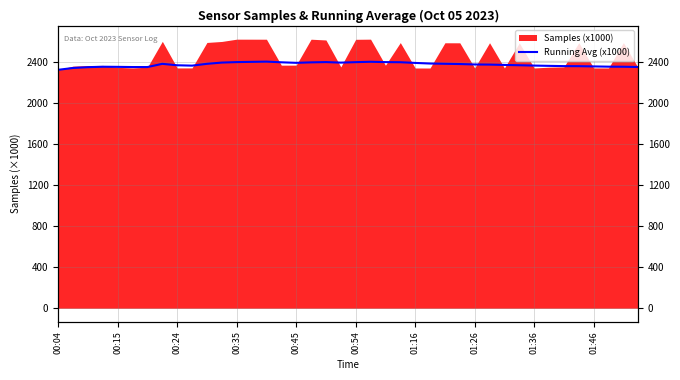

What is the change in value from 00:15 to 01:46?

+22.7